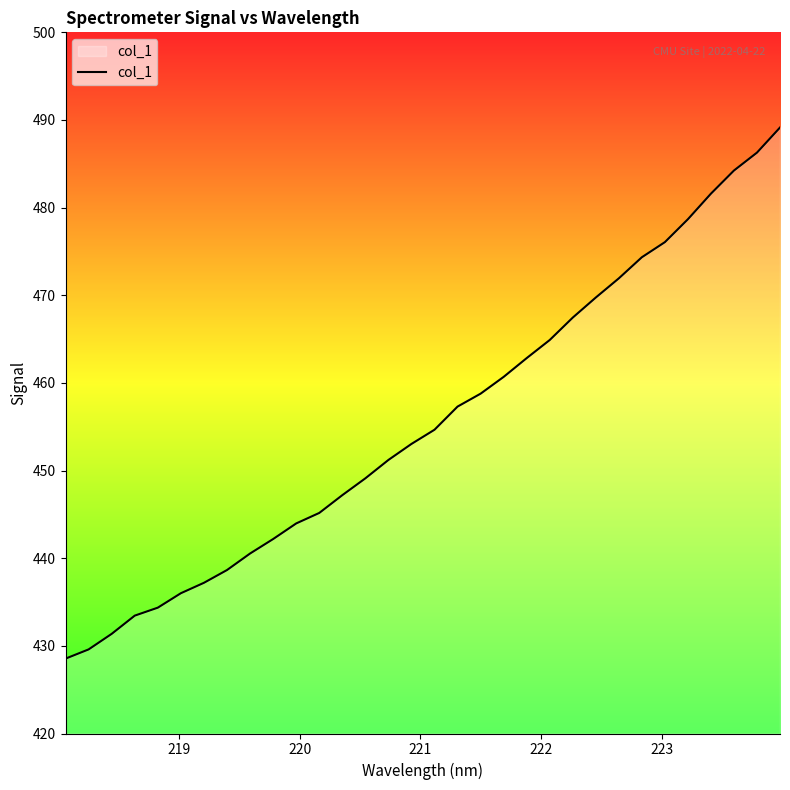

What is the maximum value shown in the chart?

489.1